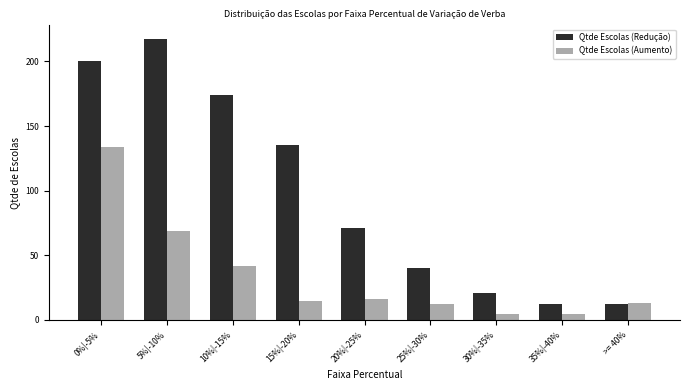

Reading left to right, transcribe all the data shown in this chart.

Qtde Escolas (Redução): 0%|-5%=200	5%|-10%=217	10%|-15%=174	15%|-20%=135	20%|-25%=71	25%|-30%=40	30%|-35%=21	35%|-40%=12	>= 40%=12
Qtde Escolas (Aumento): 0%|-5%=134	5%|-10%=69	10%|-15%=42	15%|-20%=15	20%|-25%=16	25%|-30%=12	30%|-35%=5	35%|-40%=5	>= 40%=13